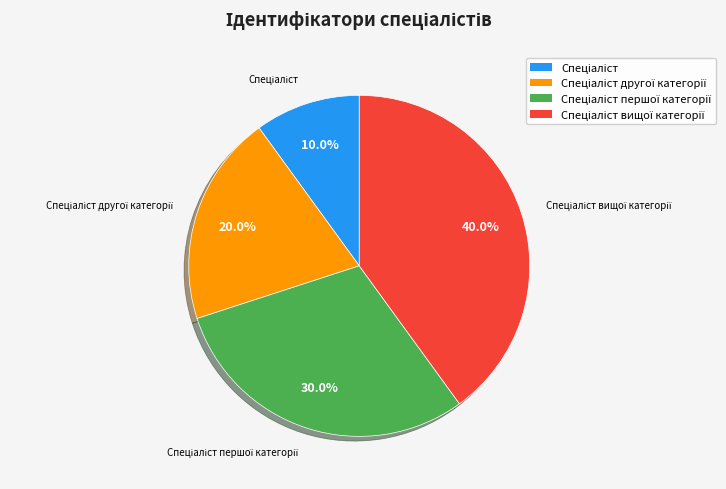

Does any single category account for the majority?

No